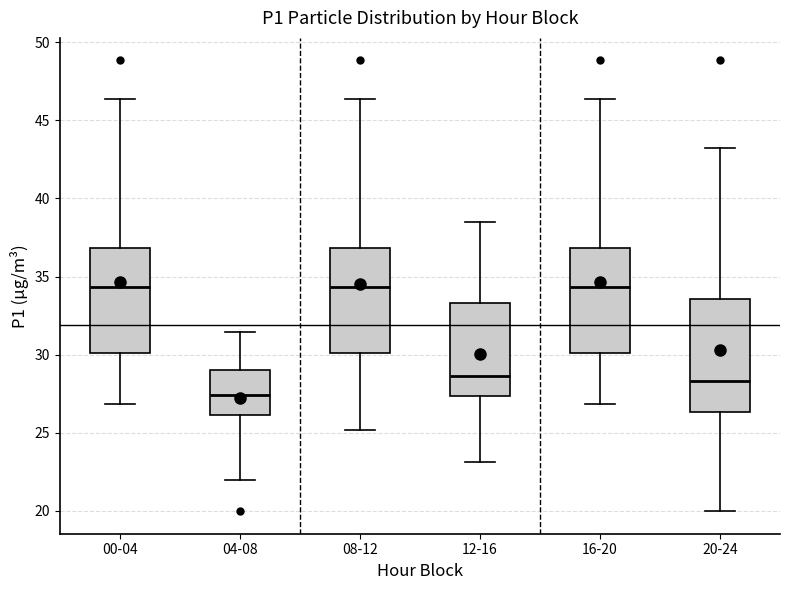

Reading left to right, read every box against the y-axis: the position of its median line, the range the box covers, and the ends of its whiskers. The values are not printed on the chart, so give them approximately, as read against the axis.

00-04: median 34.5, box 30.0 to 37.0, whiskers 27.0 to 46.5
04-08: median 27.5, box 26.0 to 29.0, whiskers 22.0 to 31.5
08-12: median 34.5, box 30.0 to 37.0, whiskers 25.0 to 46.5
12-16: median 28.5, box 27.5 to 33.5, whiskers 23.0 to 38.5
16-20: median 34.5, box 30.0 to 37.0, whiskers 27.0 to 46.5
20-24: median 28.5, box 26.5 to 33.5, whiskers 20.0 to 43.5